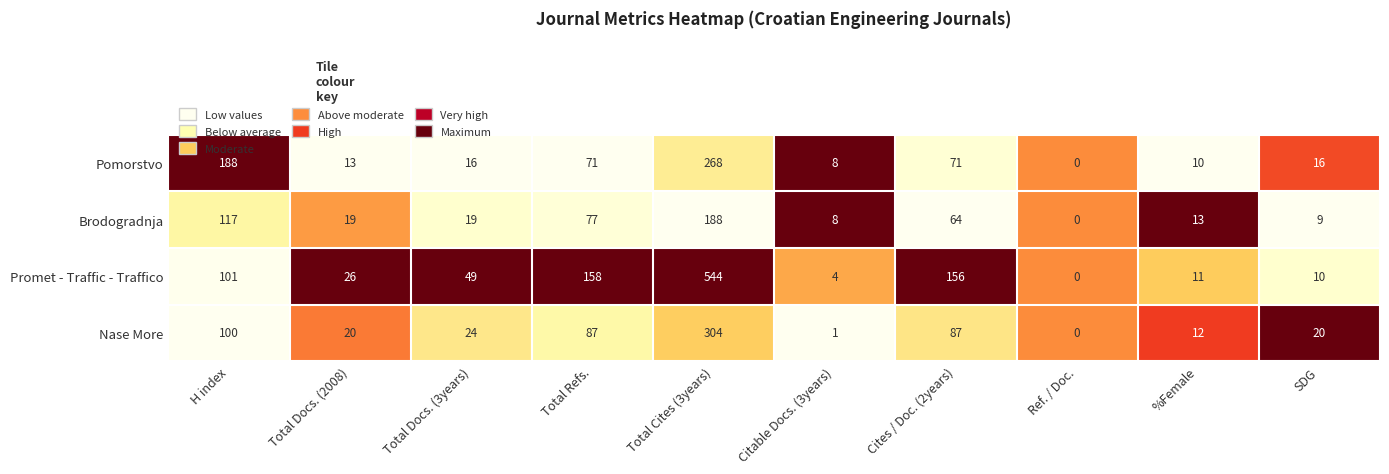

Rank the categories by Promet - Traffic - Traffico value from highest to lowest.

Total Cites (3years), Total Refs., Cites / Doc. (2years), H index, Total Docs. (3years), Total Docs. (2008), %Female, SDG, Citable Docs. (3years), Ref. / Doc.